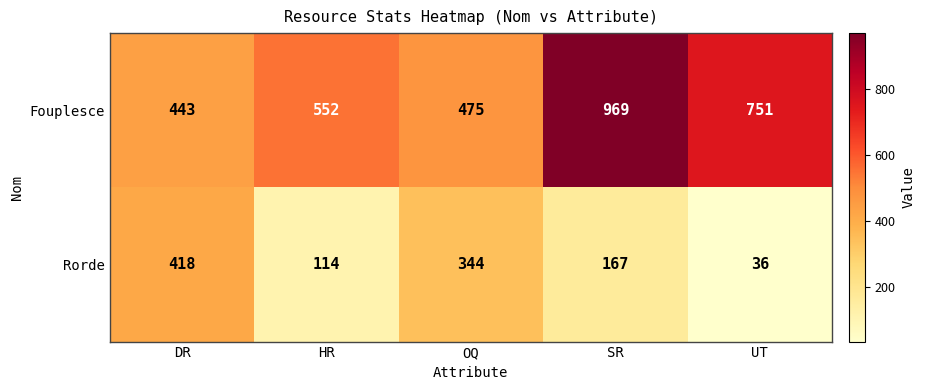

Which series has the largest range (max minus min)?

Fouplesce